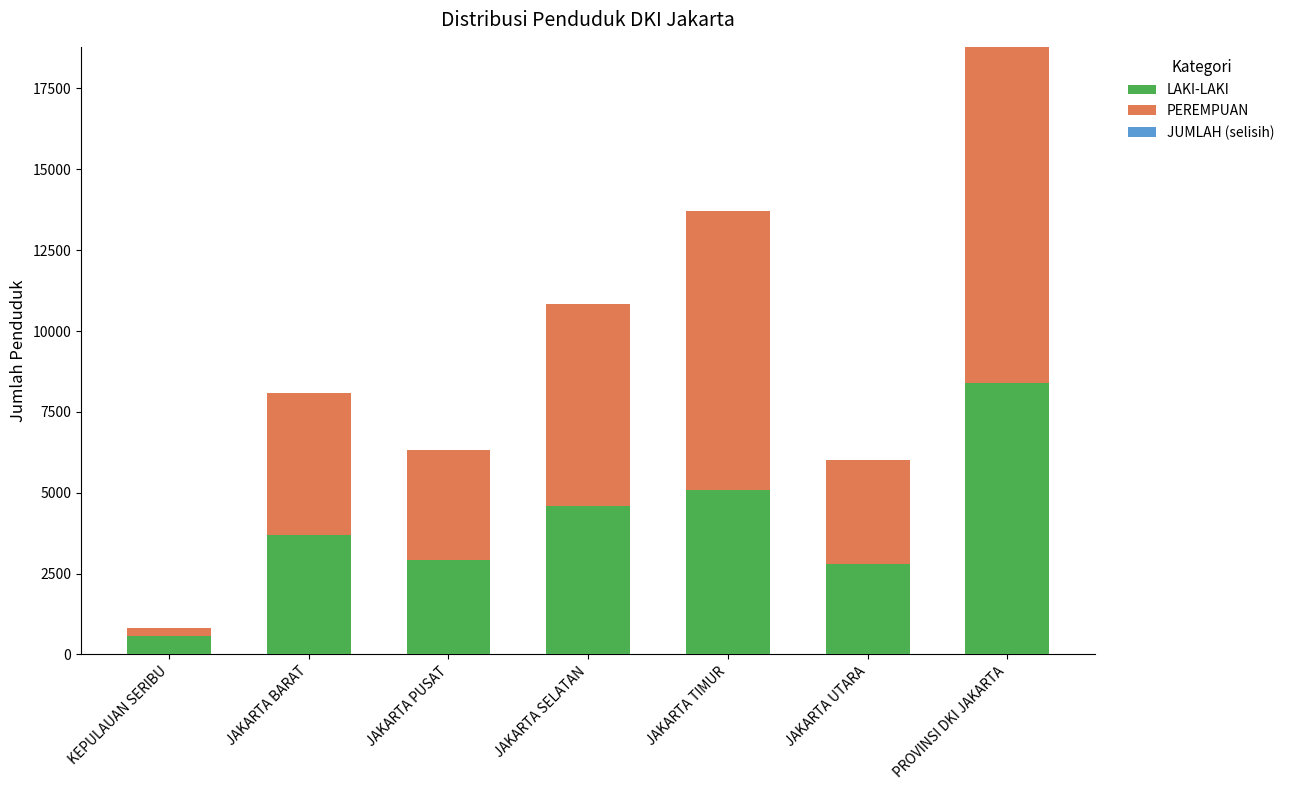

Does the chart contain stacked bars?

Yes